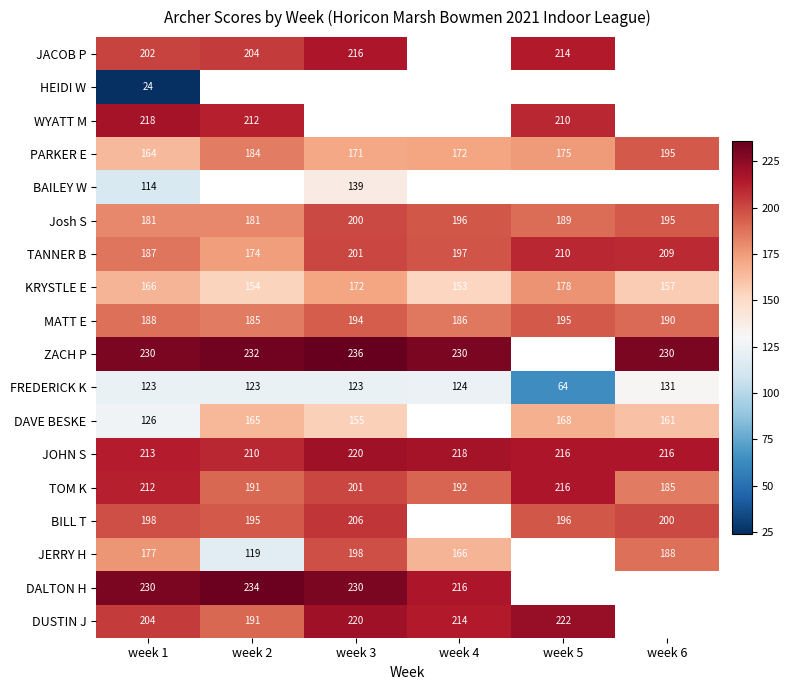

What value does the TANNER B series have at week 3, to the nearest 5?

200